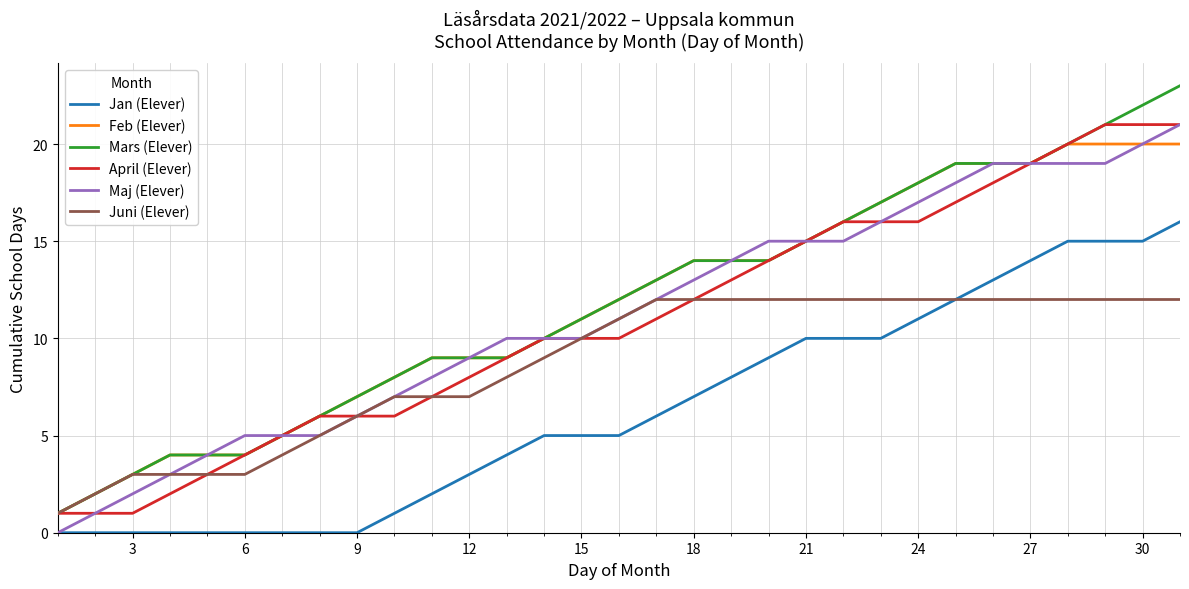

Is this an area chart (filled region under the line)?

No